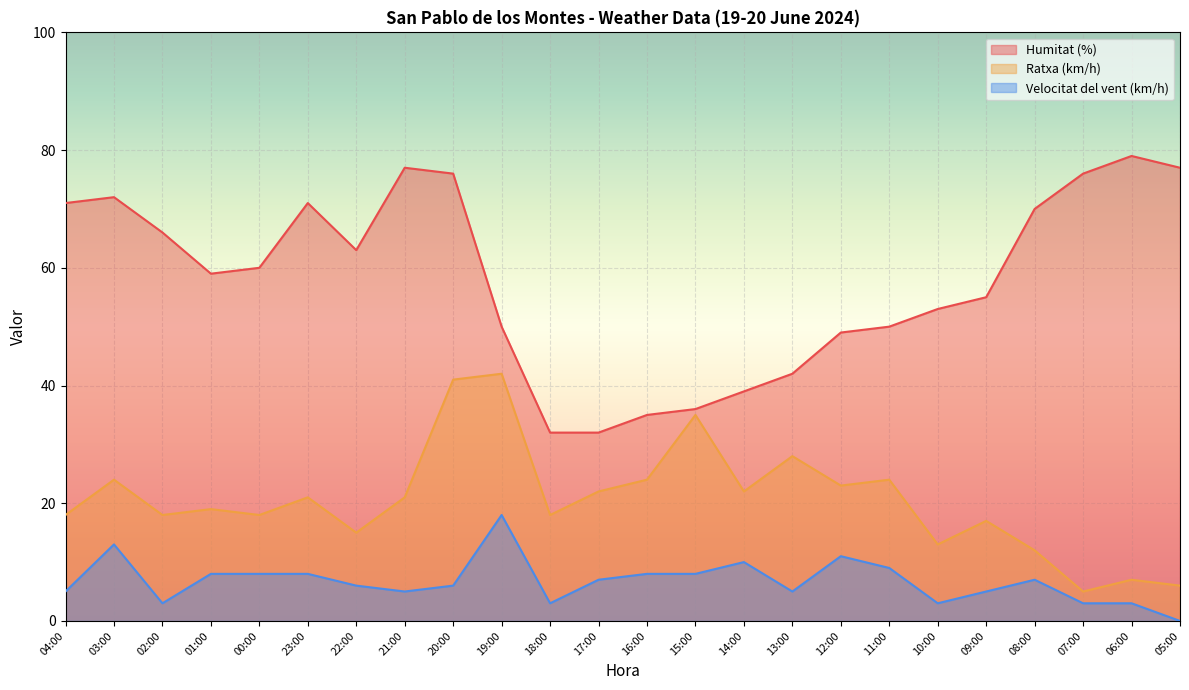

True or false: Humitat (%) and Ratxa (km/h) intersect in this chart.

False